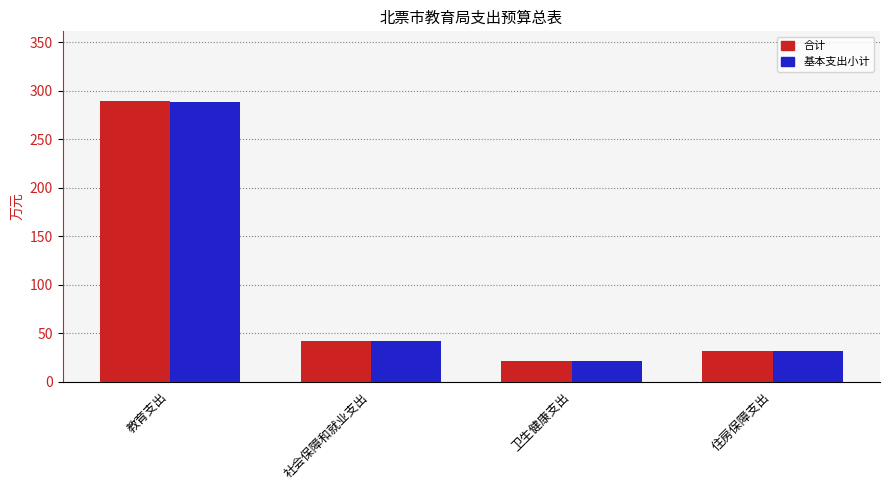

What position from the right is 卫生健康支出?

2